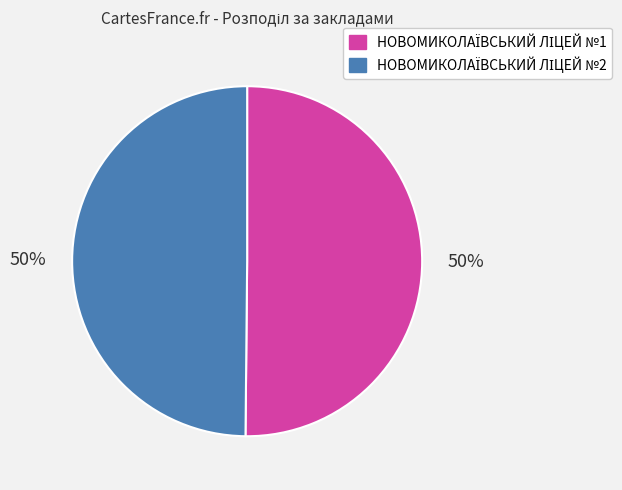

How many segments does this pie chart have?

2